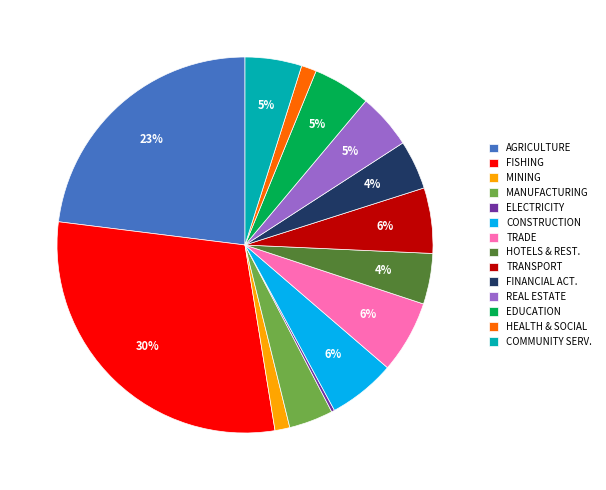

To the nearest percent, what percentage of the pie is MANUFACTURING?

4%